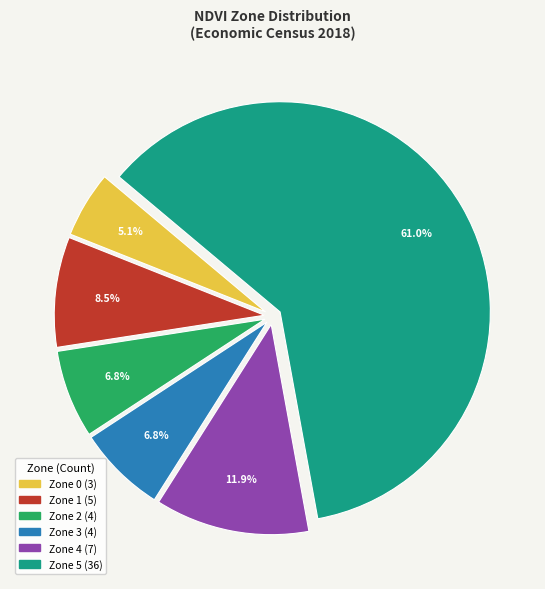

Is there any slice that represents more than half of the pie?

Yes